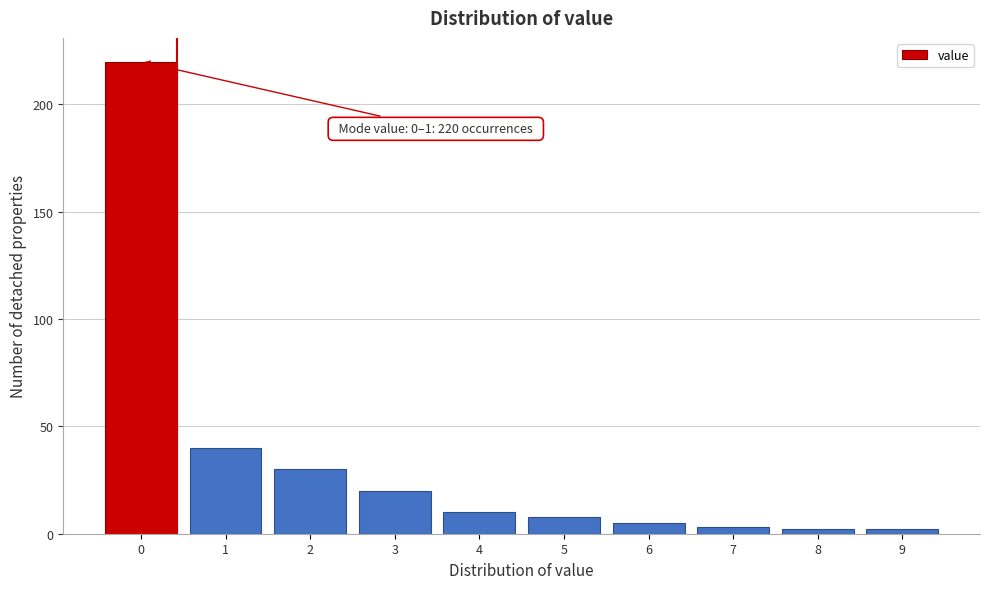

Reading right to left, what are all the values shown in this chart?

2	2	3	5	8	10	20	30	40	220